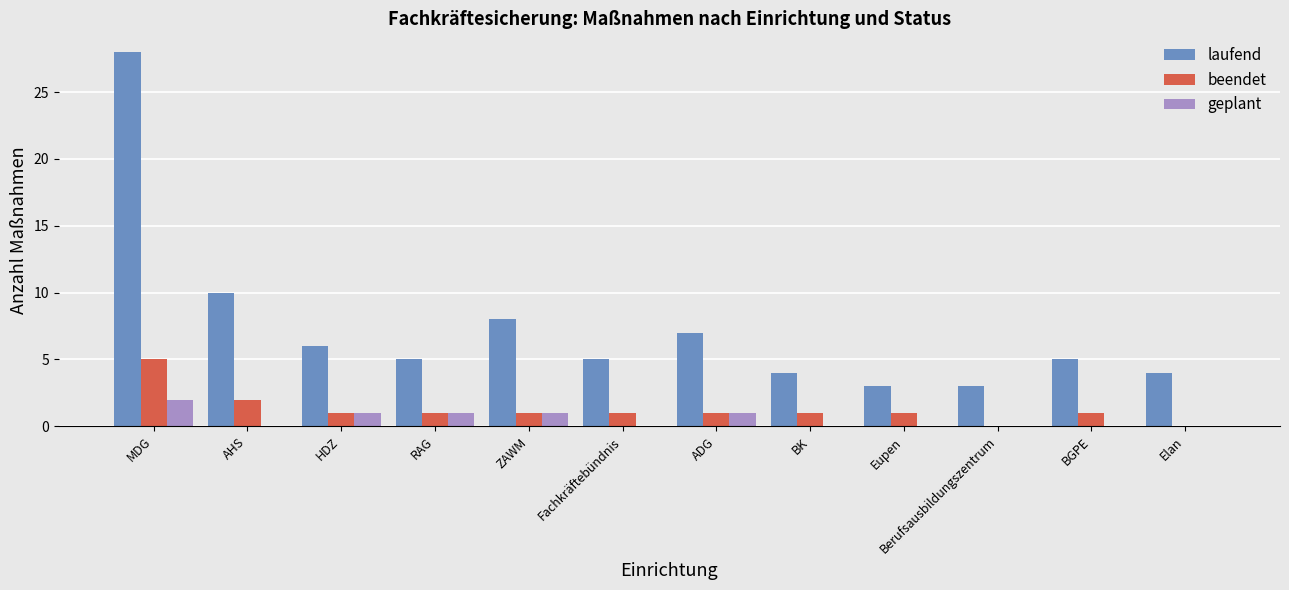

The value of laufend at ZAWM is 3. True or false?

False